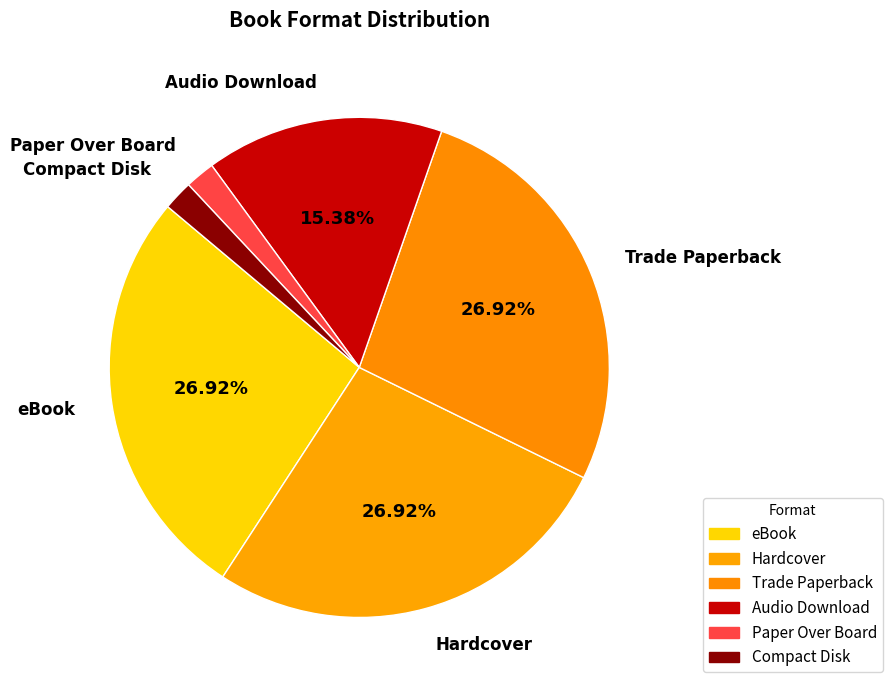

How many slices are in this pie chart?

6